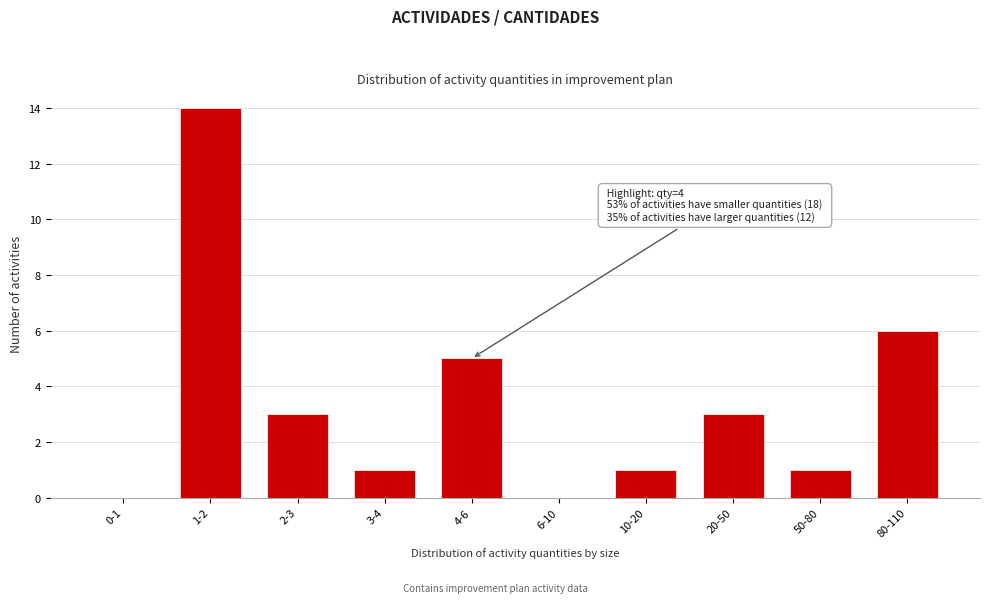

Reading left to right, what are all the values shown in this chart?

0-1=0	1-2=14	2-3=3	3-4=1	4-6=5	6-10=0	10-20=1	20-50=3	50-80=1	80-110=6